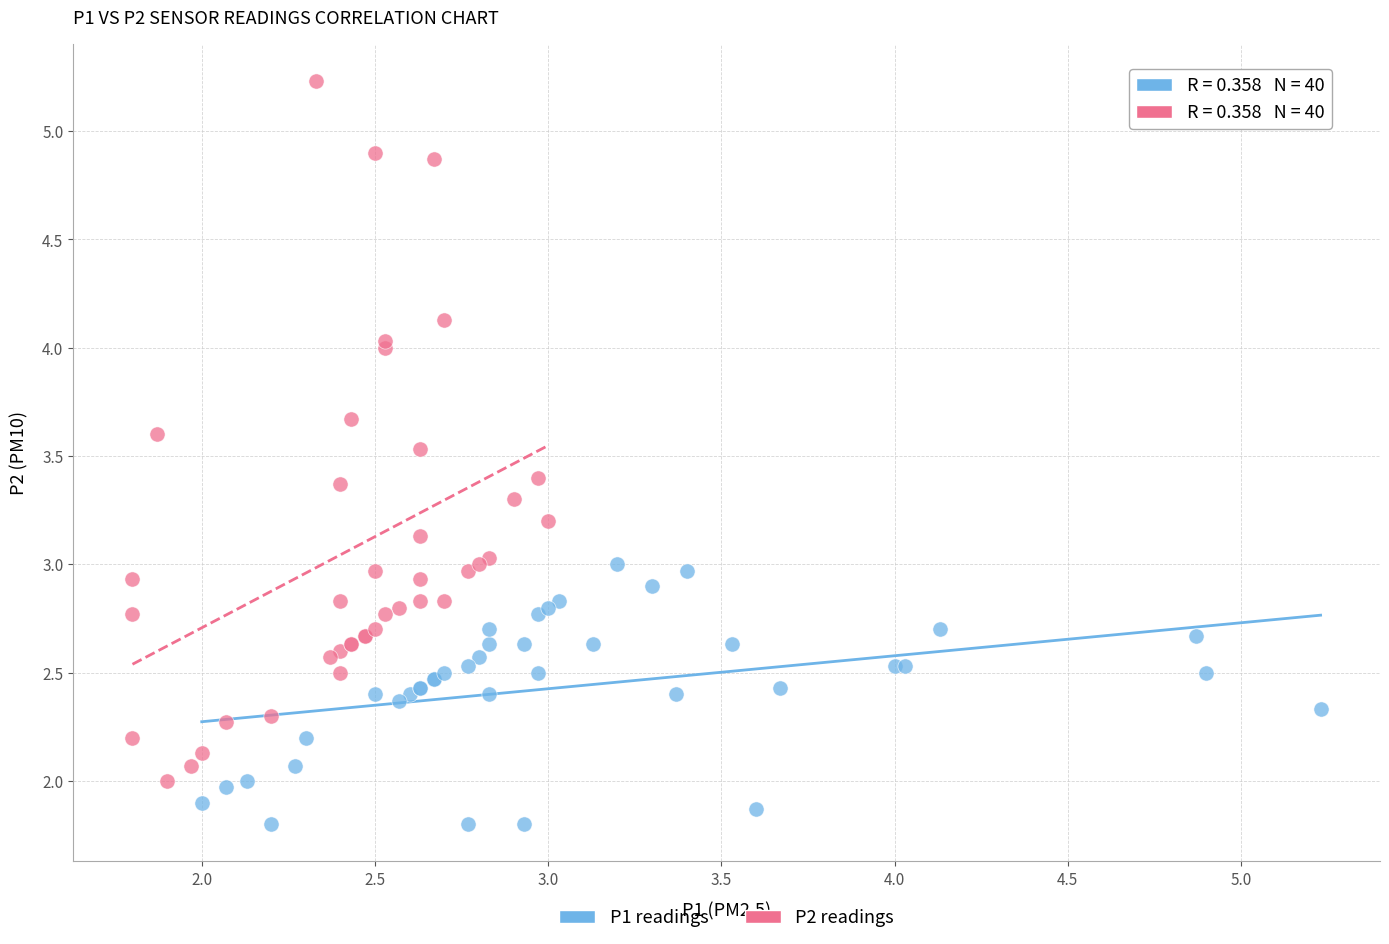

Which series reaches the maximum Y coordinate?

P2 readings